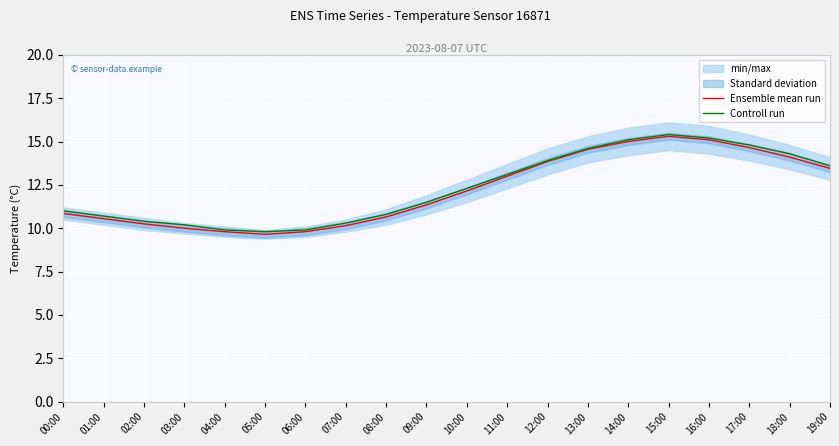

In Ensemble mean run, how many points are lower than both neighbors (excluding endpoints)?

1